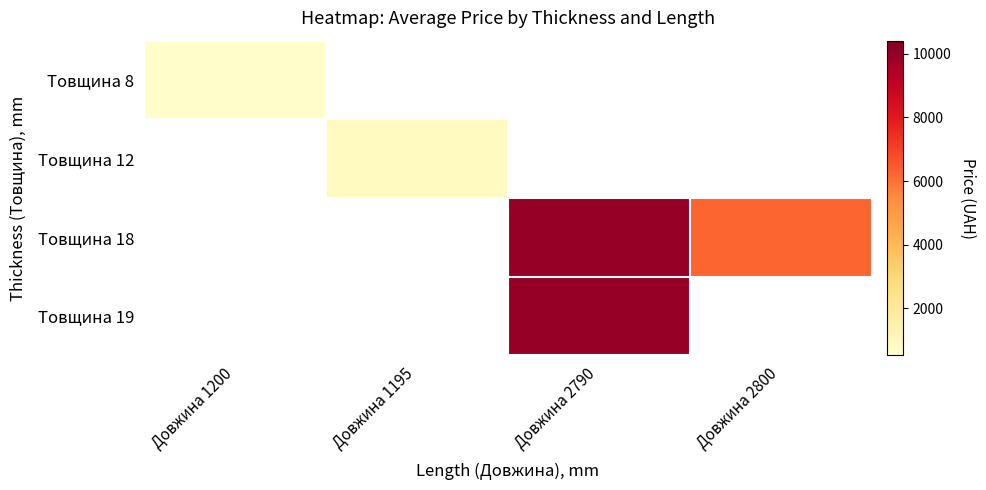

What is the maximum value shown in the chart?

9908.5